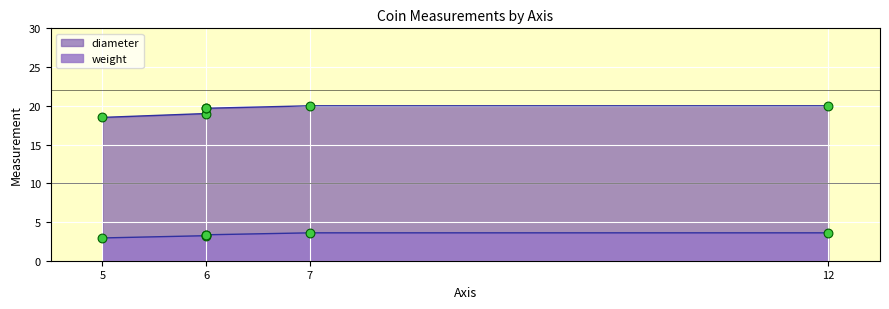

Which series reaches the maximum Y coordinate?

diameter